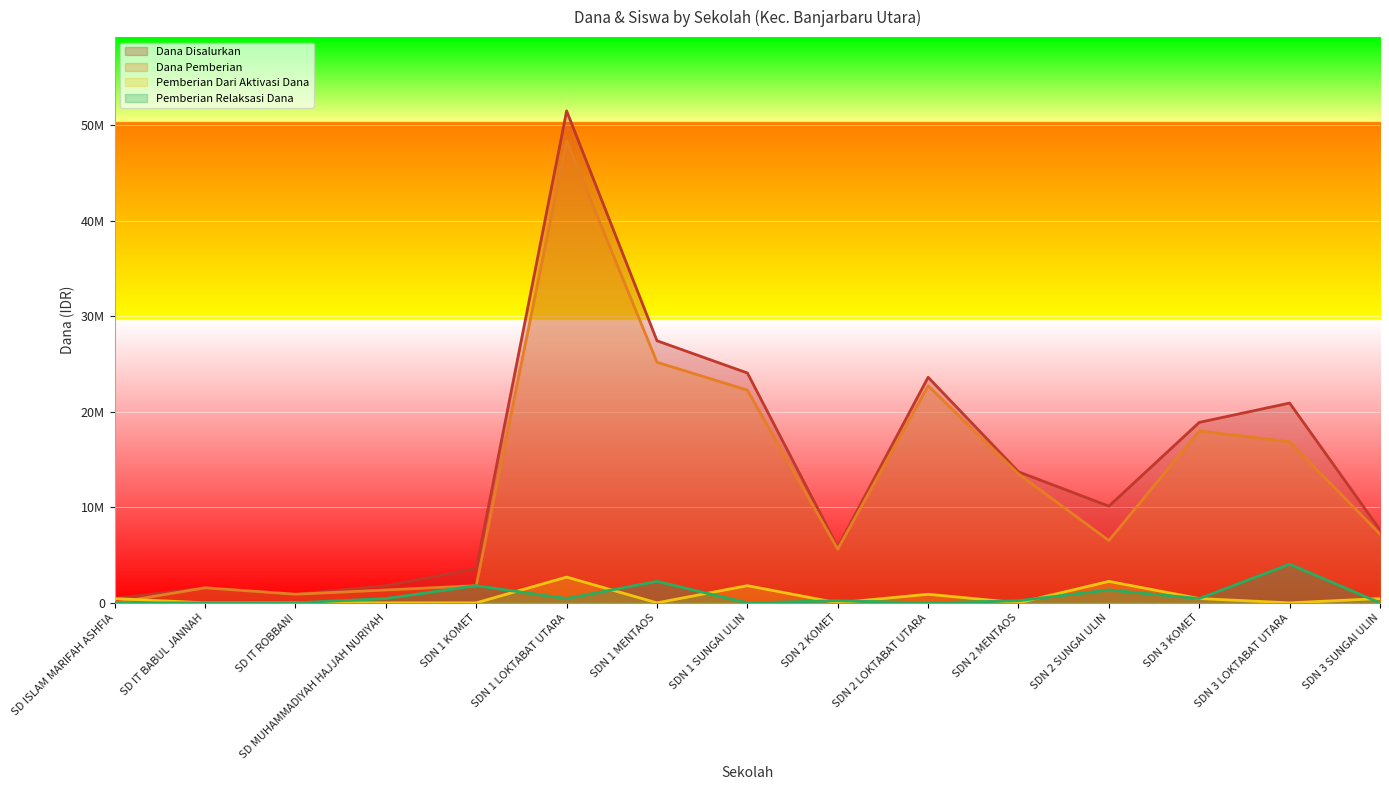

What is the sum of all Pemberian Dari Aktivasi Dana values?

9000000